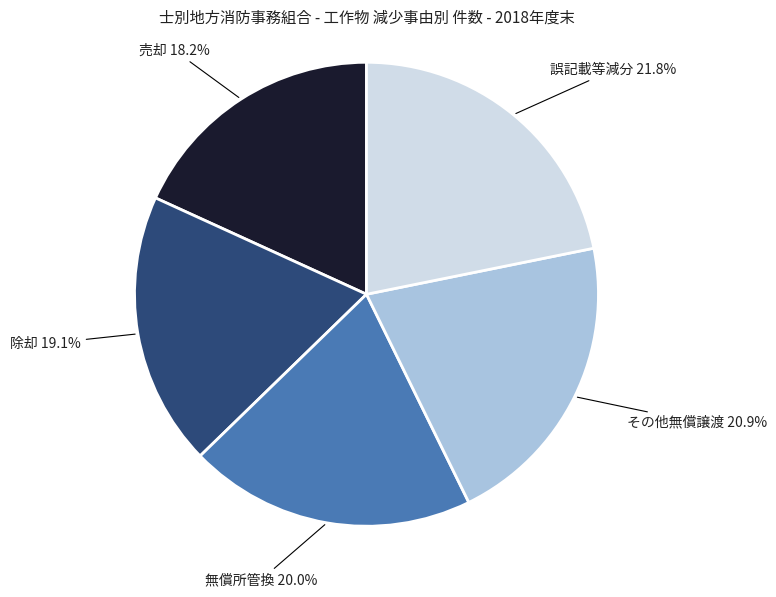

How many slices are in this pie chart?

5